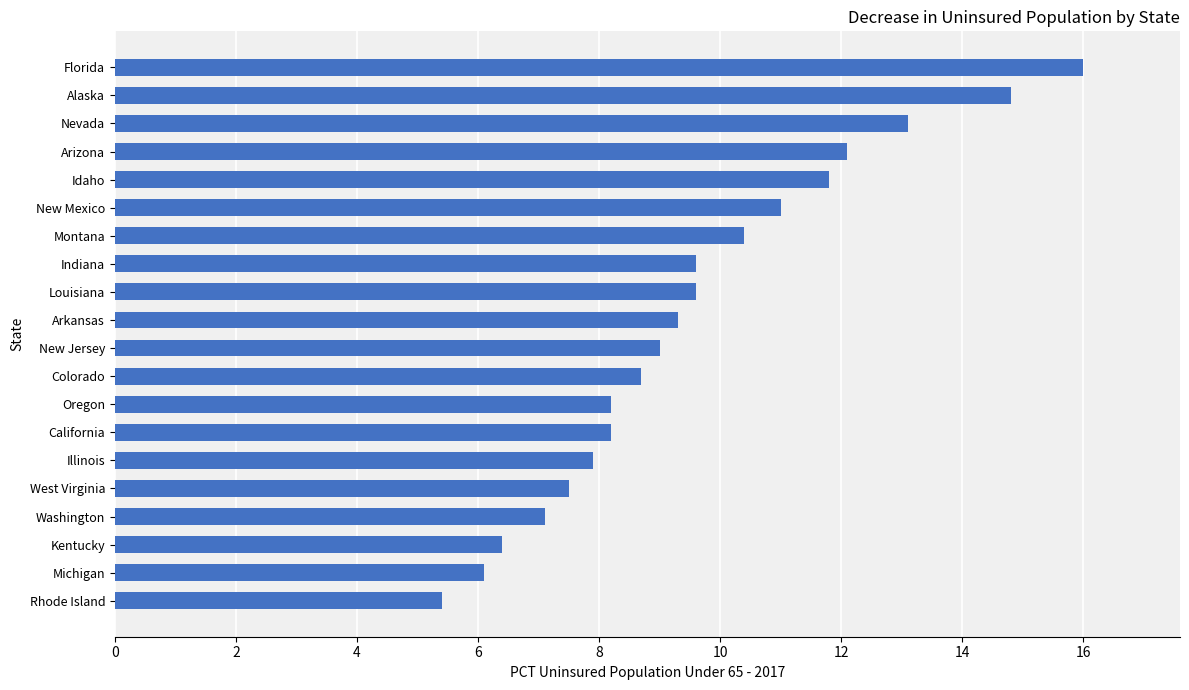

How many distinct data groups are displayed?

1